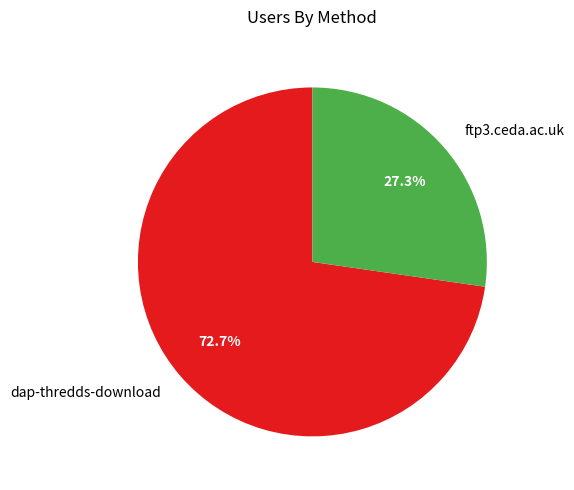

Count the number of slices in the pie.

2